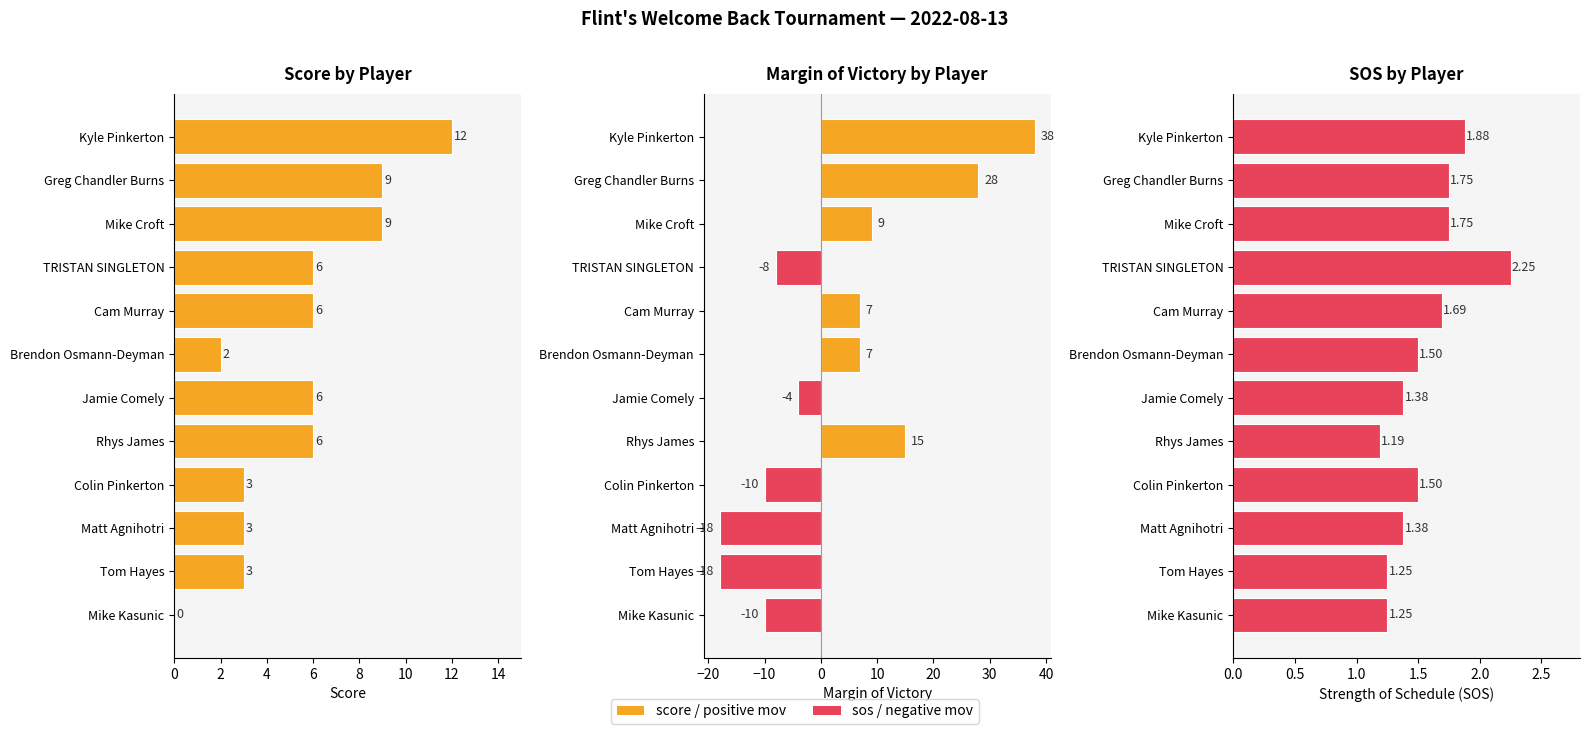

Where is score nearest to the value 6?

TRISTAN SINGLETON